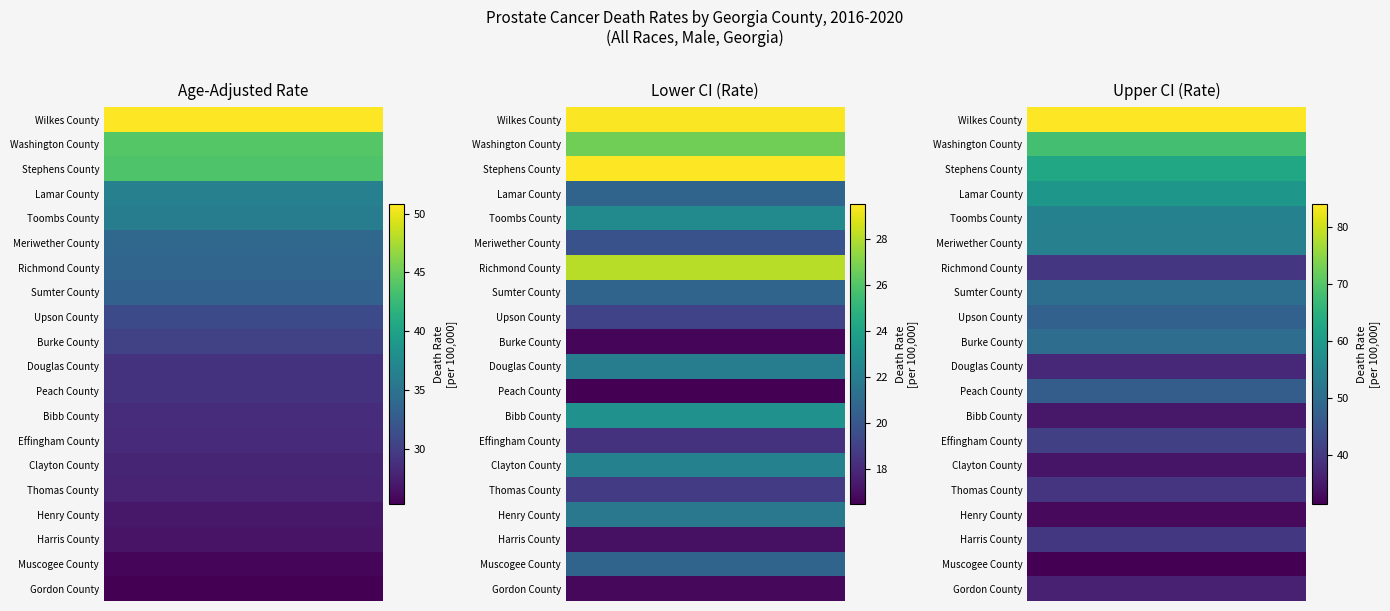

What is the sum of all Thomas County values?

86.1